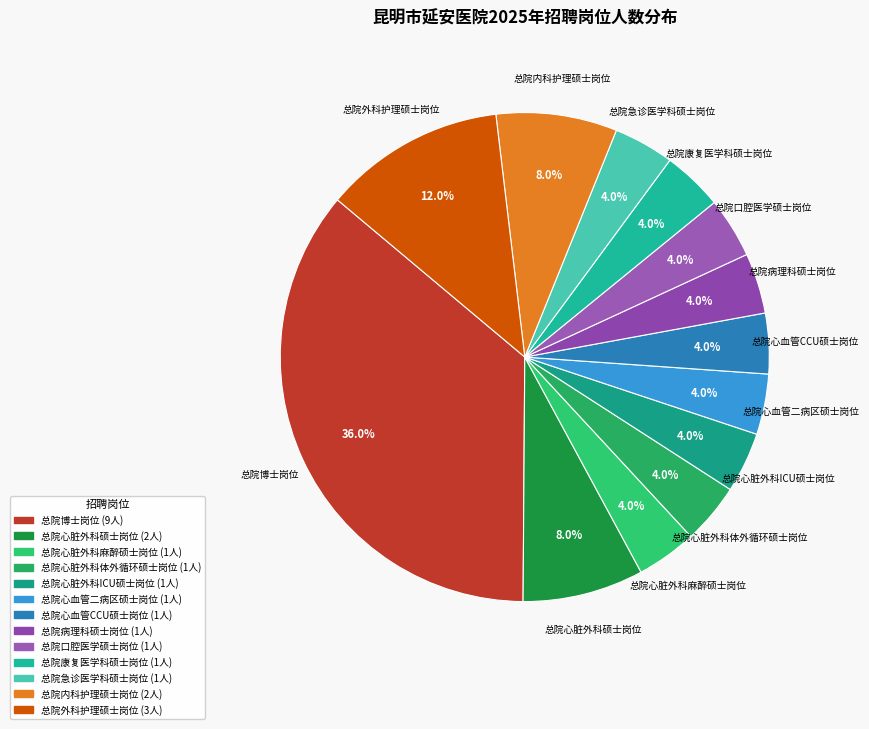

Which category has the biggest portion of the pie?

总院博士岗位